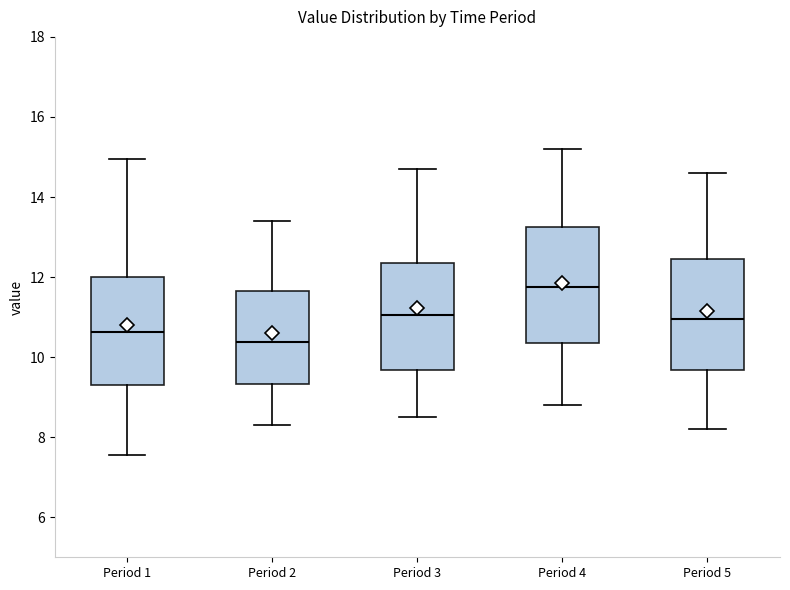

Where does the upper whisker of the box for Period 5 end on the y-axis? The values are not printed on the chart, so give them approximately, as read against the axis.

14.6